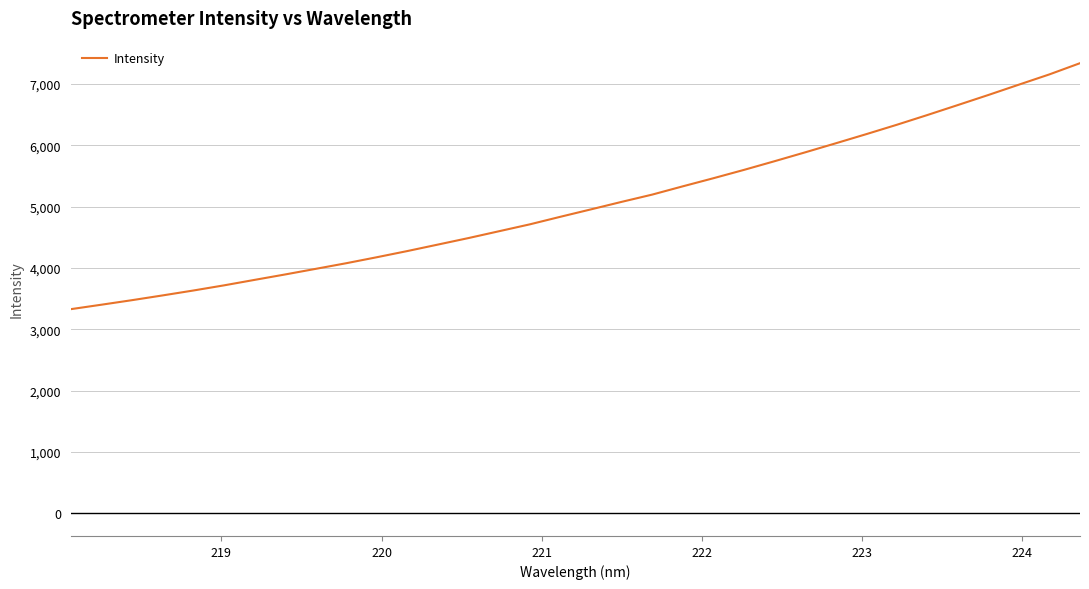

What is the difference between the maximum and minimum values?

4008.8